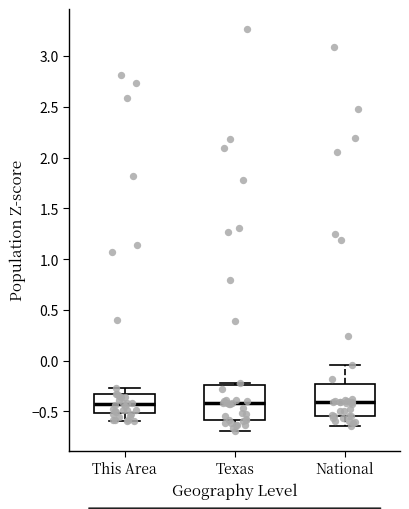

Where does the median line of the box for This Area sit on the y-axis? The values are not printed on the chart, so give them approximately, as read against the axis.

-0.45